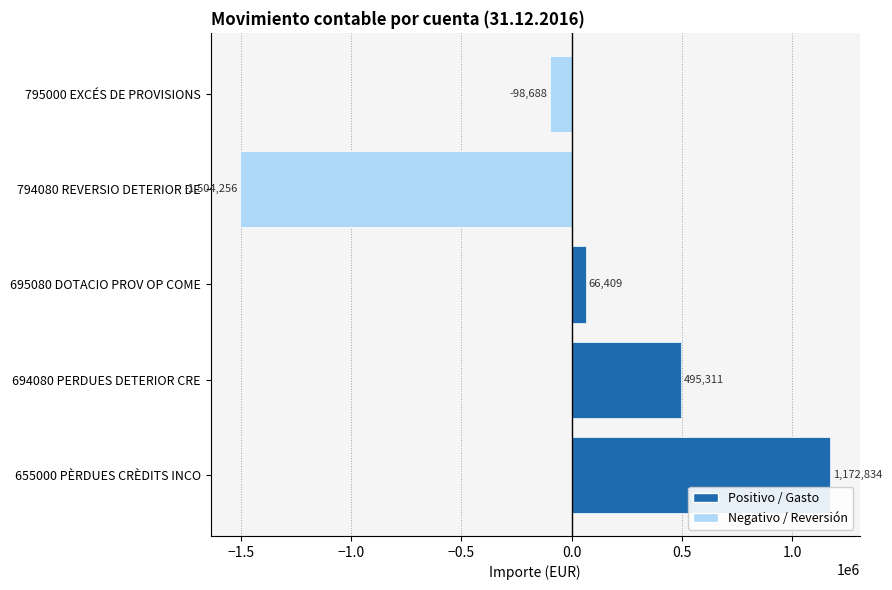

Between 694080 PERDUES DETERIOR CRE and 695080 DOTACIO PROV OP COME, which is larger?

694080 PERDUES DETERIOR CRE